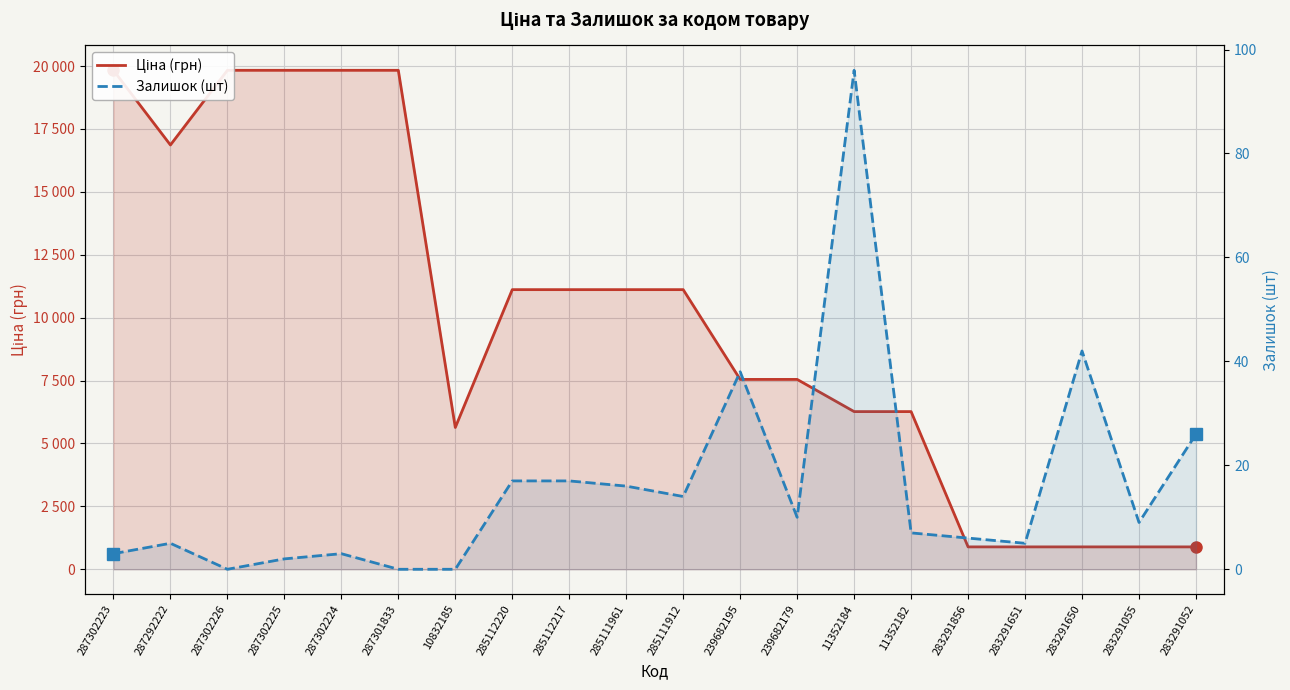

What position from the right is 239682179?

8